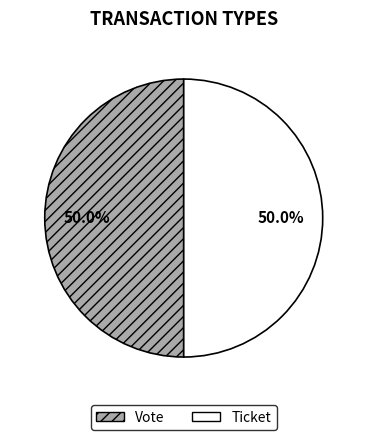

How many slices are in this pie chart?

2